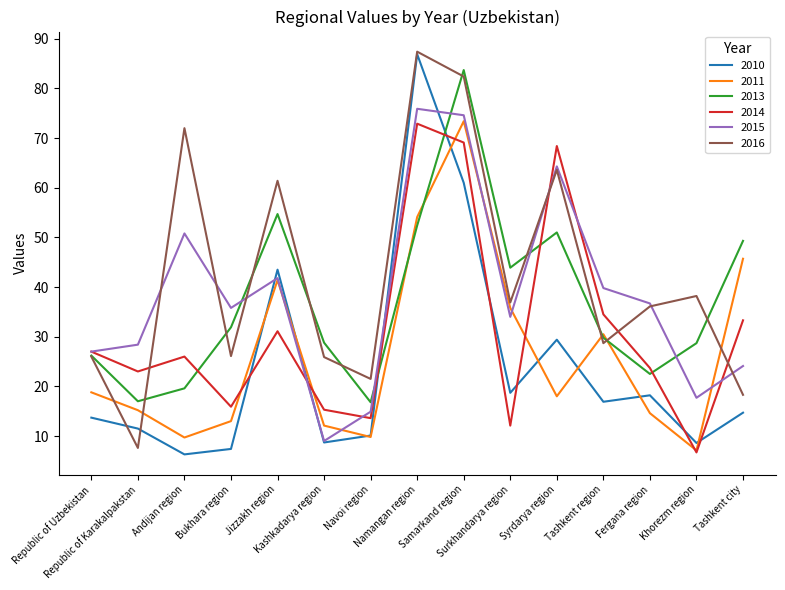

What is the maximum value shown in the chart?

87.4